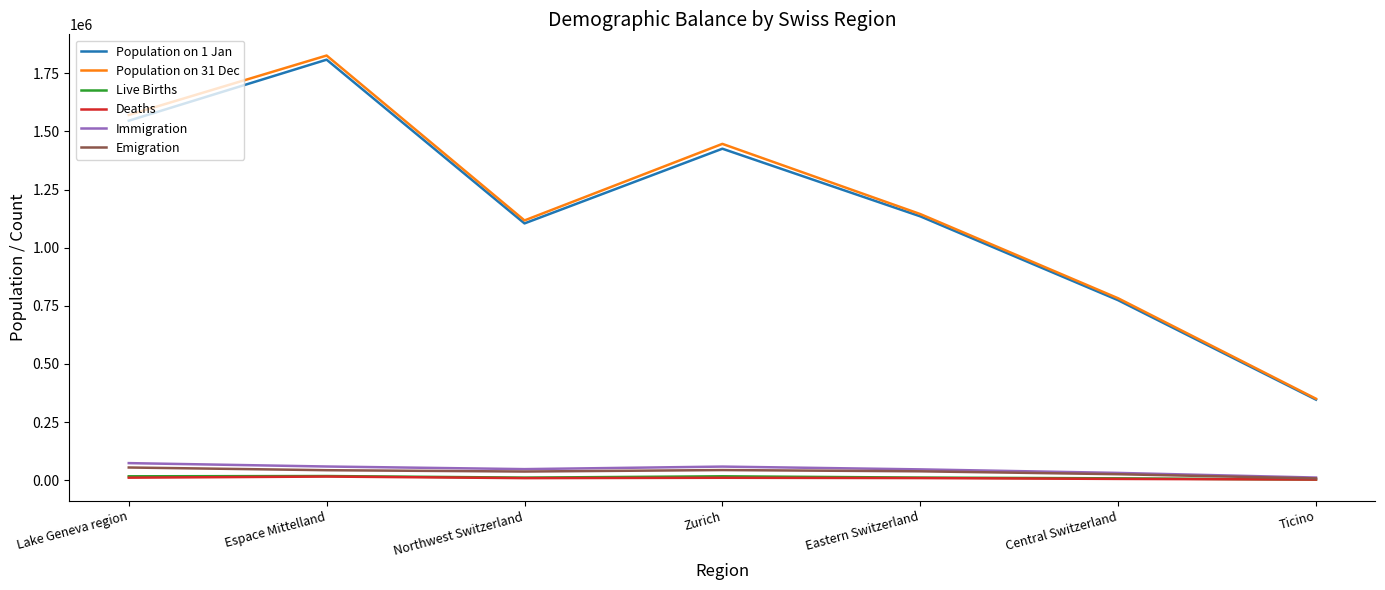

True or false: Population on 31 Dec and Immigration intersect in this chart.

False